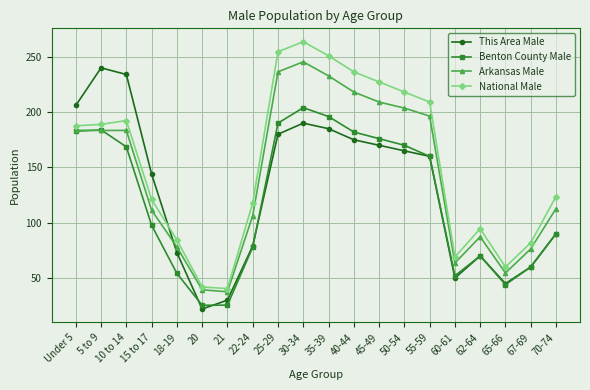

Rank the series by their average value, from lowest to highest.

Benton County Male, This Area Male, Arkansas Male, National Male